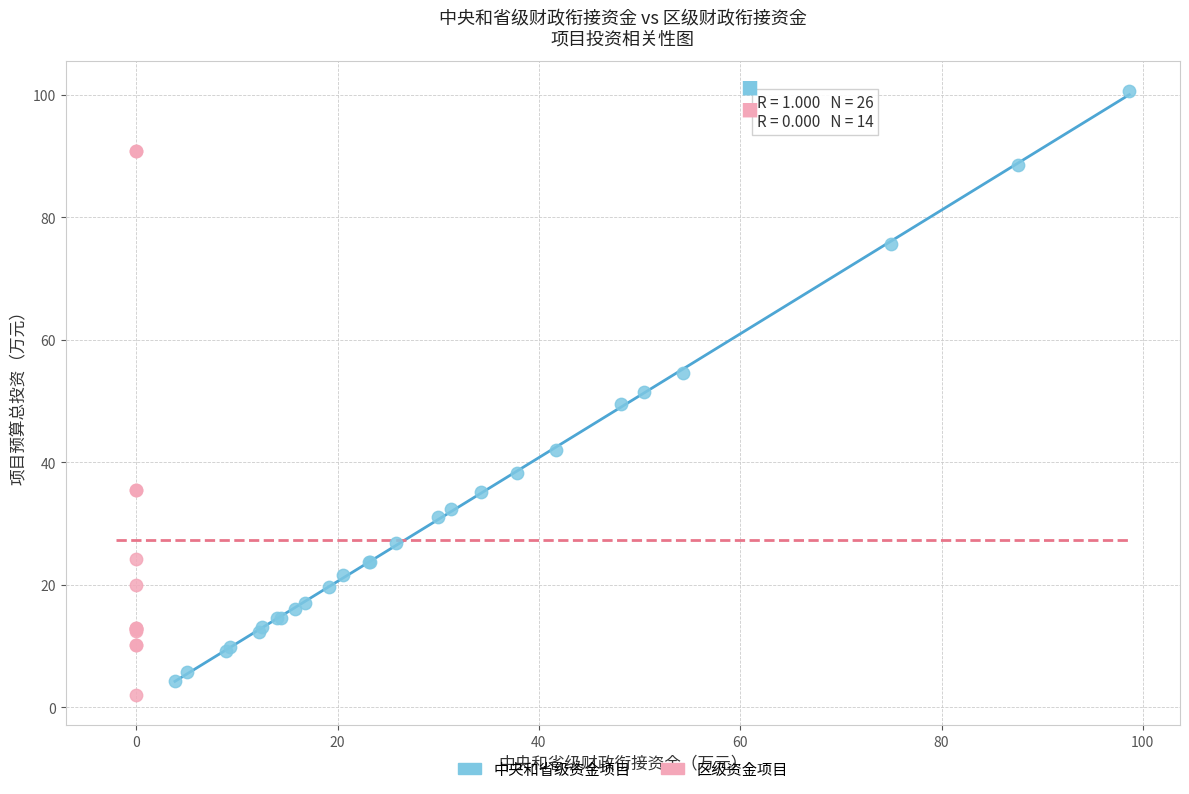

Which series has the largest Y range (max minus min)?

中央和省级资金项目